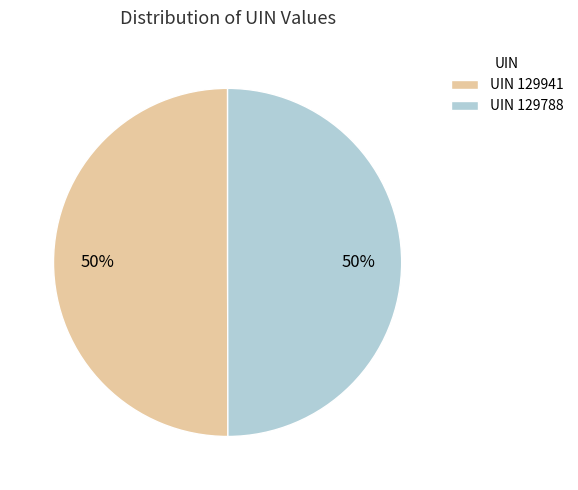

The UIN 129788 slice represents 40% of the pie. True or false?

False